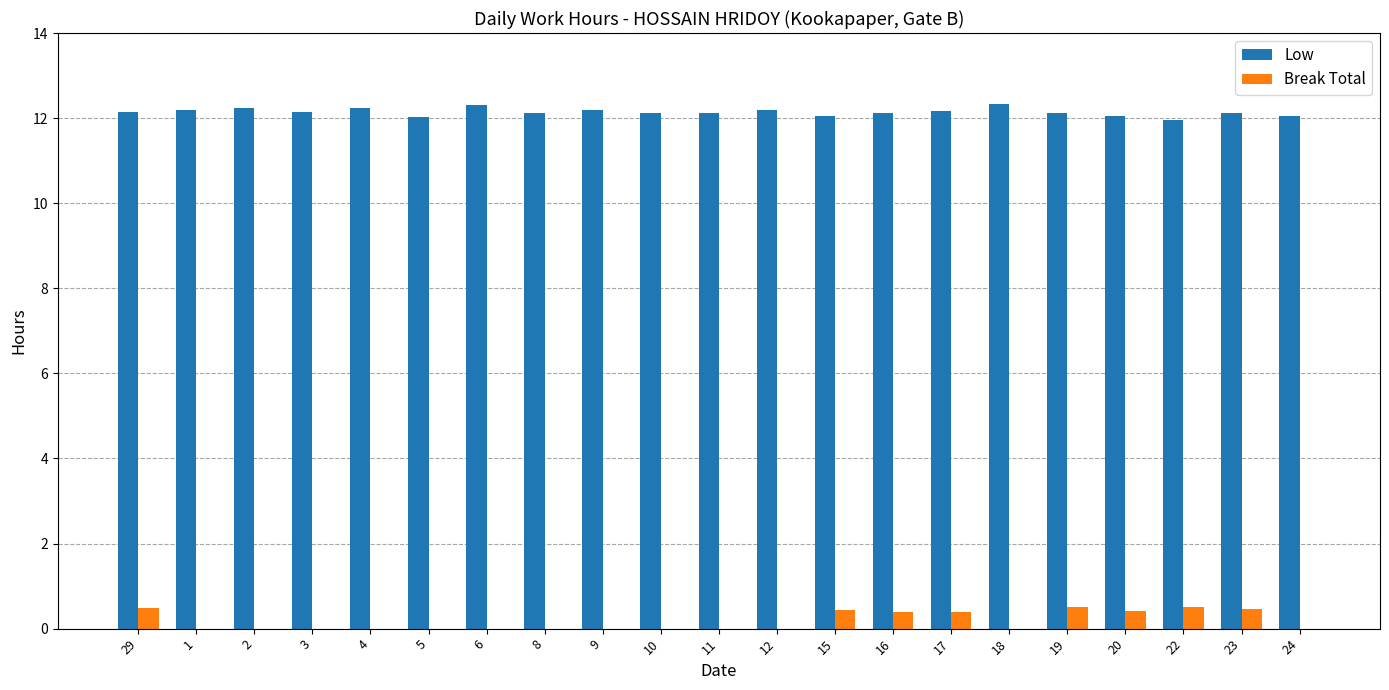

The Break Total series shows 0.5 at 29. True or false?

True